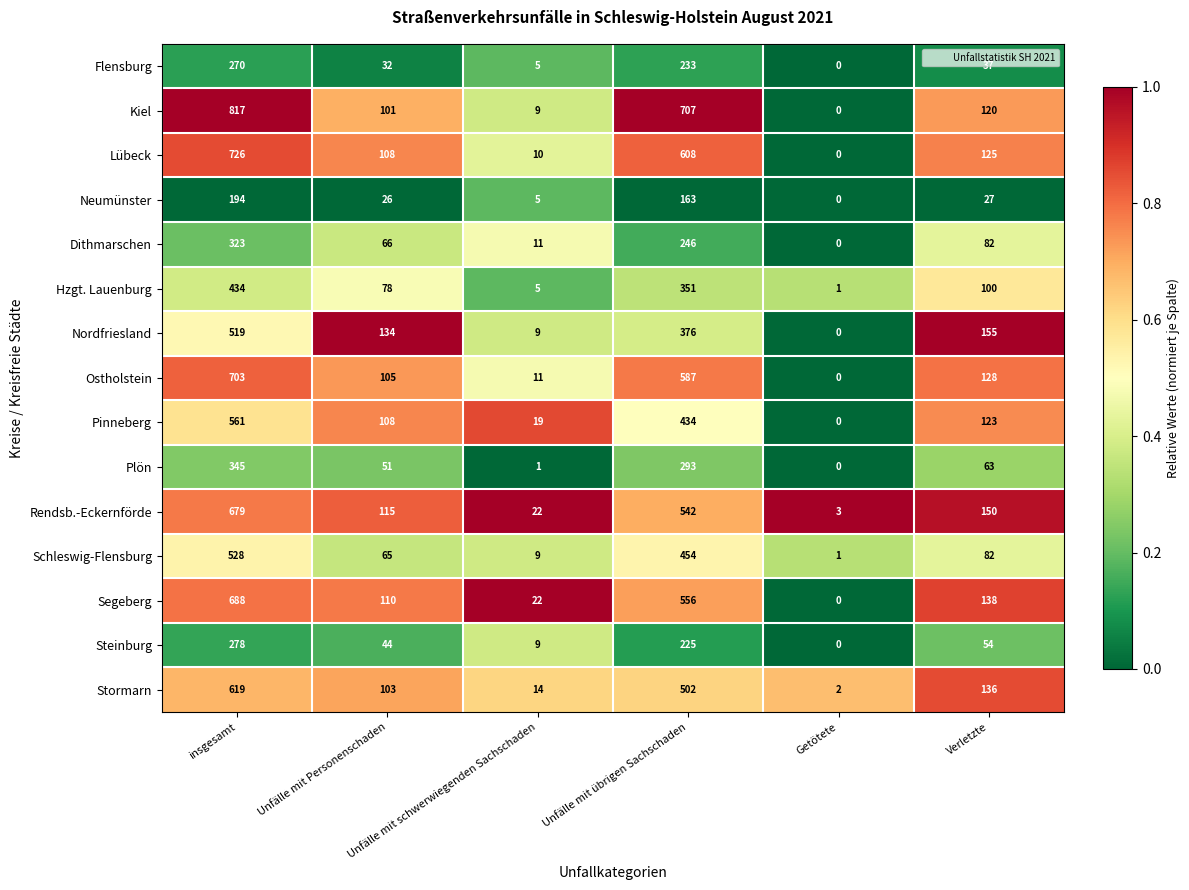

What is the difference between the second highest and second lowest values in the Steinburg series?

216